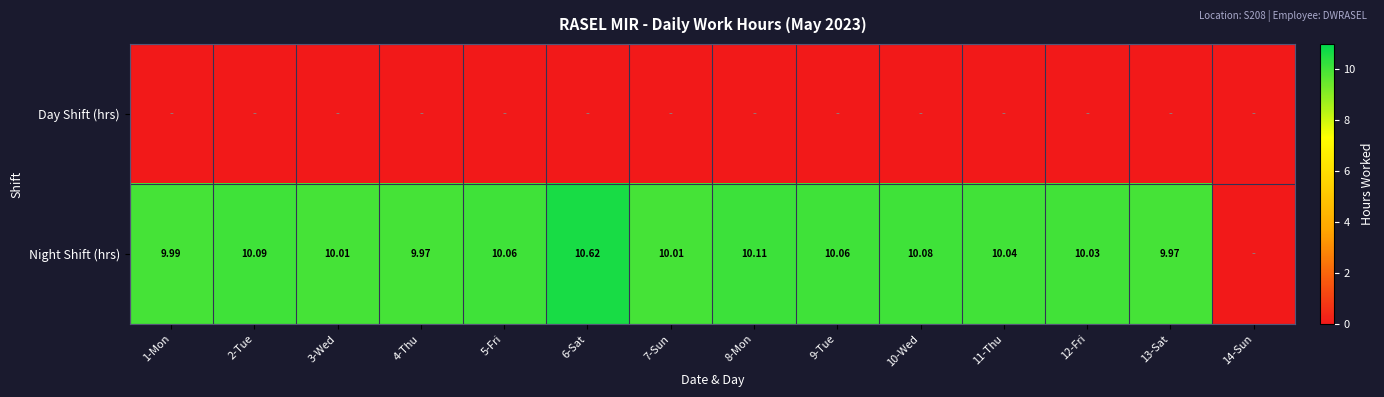

At which category is the sum across all series the highest?

6-Sat